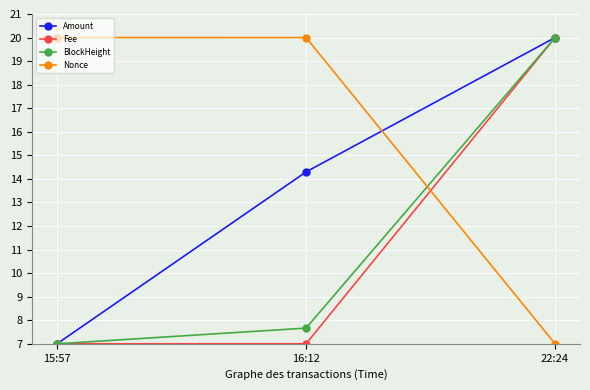

What is the difference between the highest and lowest values at 16:12?

13.0